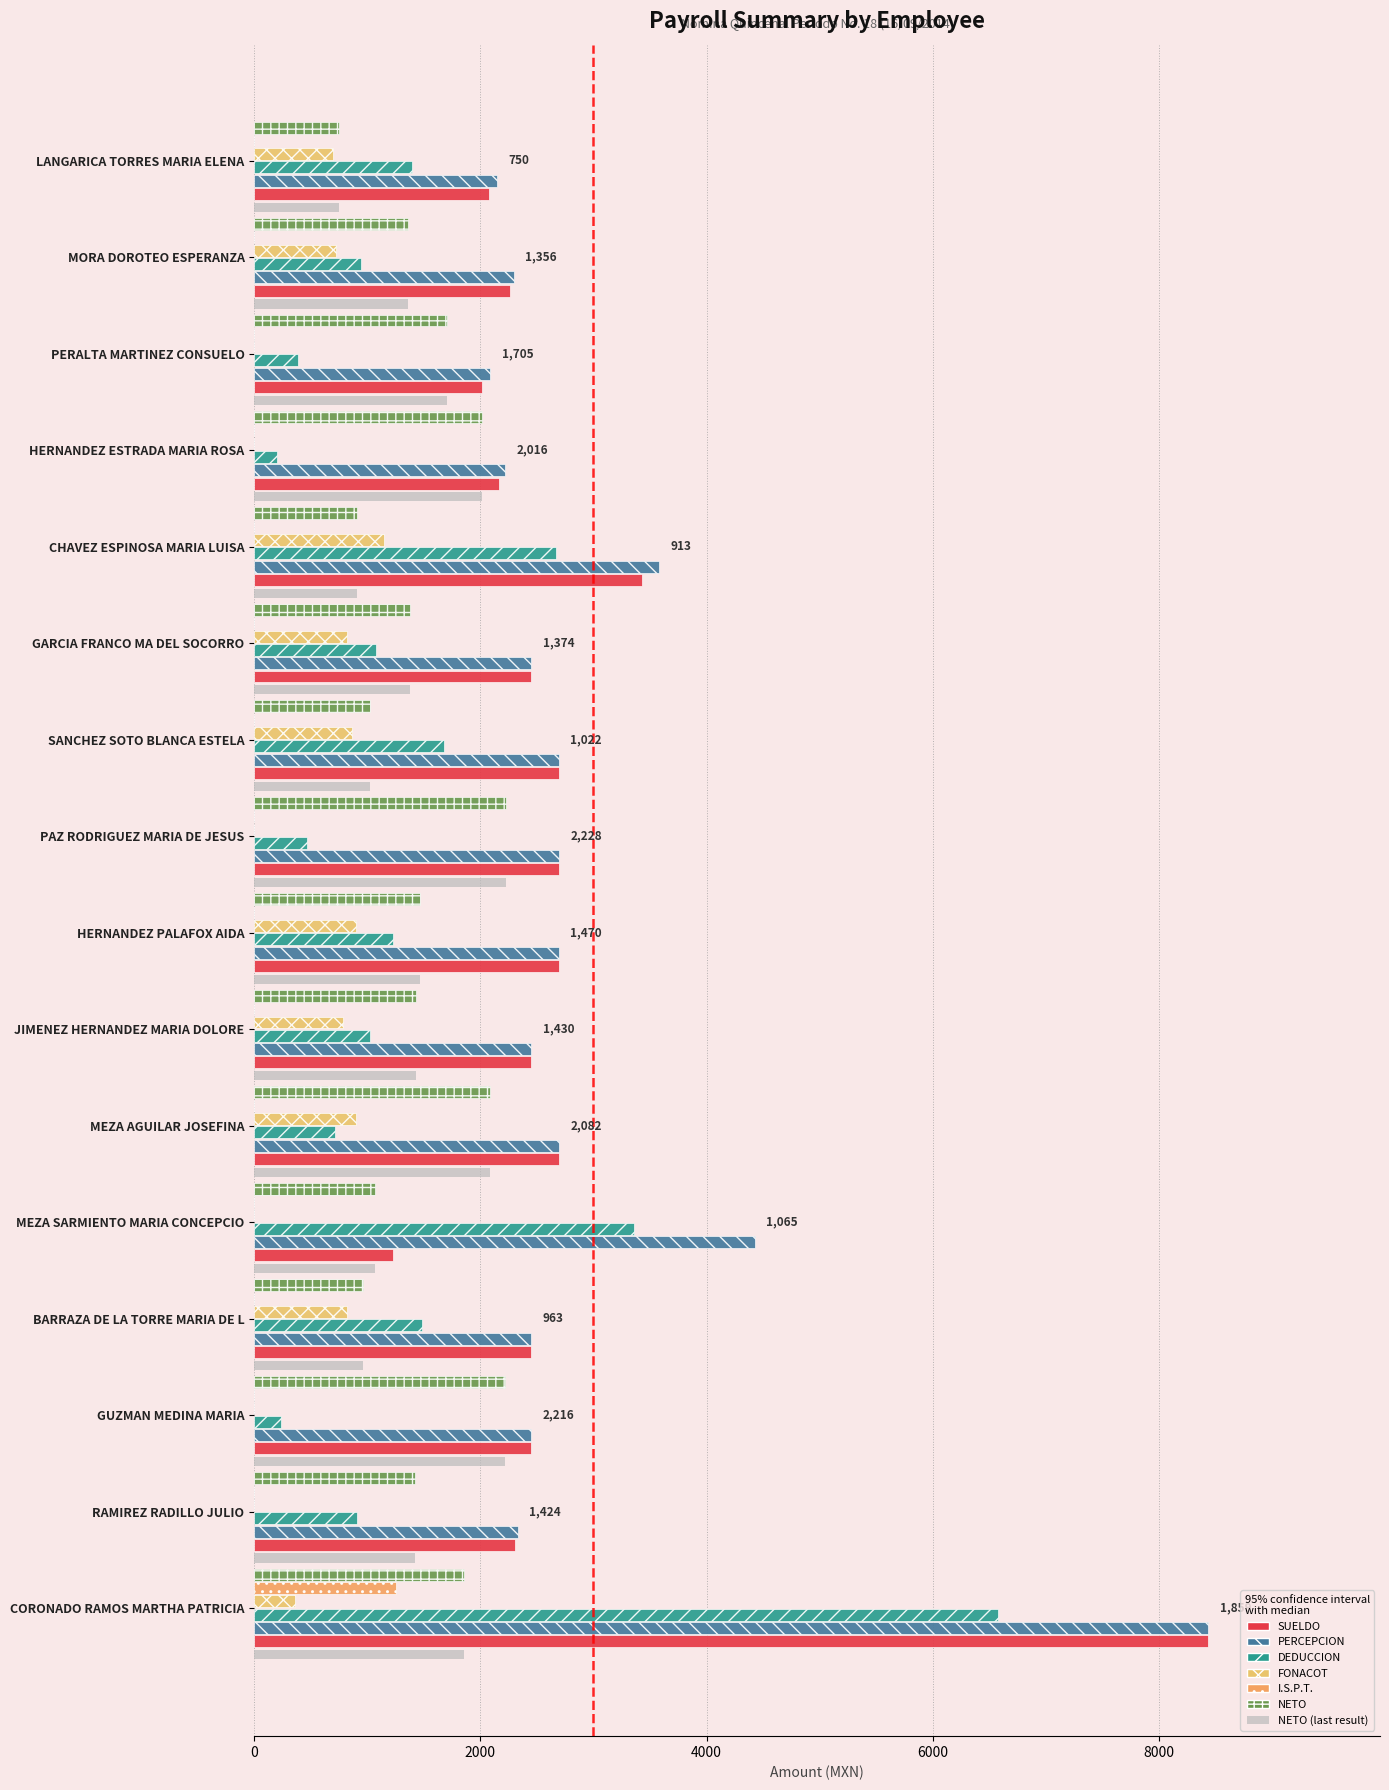

Reading left to right, list all the values displayed in this chart.

SUELDO: 8436.5	2302.5	2450.7	2450.7	1229.2	2695.9	2450.7	2695.9	2695.9	2695.9	2450.7	3431.1	2163.9	2016.9	2264.6	2077.3
PERCEPCION: 8436.5	2330.9	2451.0	2450.7	4425.1	2695.9	2451.0	2696.0	2696.4	2696.2	2450.7	3581.1	2221.6	2087.8	2297.1	2144.5
DEDUCCION: 6577.5	906.9	235.0	1487.7	3360.1	713.4	1021.0	1226.0	468.4	1674.2	1076.7	2668.1	205.6	382.8	941.1	1394.5
FONACOT: 363.0	0.0	0.0	817.0	0.0	899.0	786.0	899.0	0.0	865.0	817.0	1144.0	0.0	0.0	726.0	693.0
I.S.P.T.: 1254.8	0.0	2.2	0.1	0.2	0.2	0.0	0.0	0.0	0.0	0.2	0.1	0.0	0.0	0.0	0.0
NETO: 1859.0	1424.0	2216.0	963.0	1065.0	2082.9	1430.0	1470.0	2228.0	1022.0	1374.0	913.0	2016.0	1705.0	1356.0	750.0